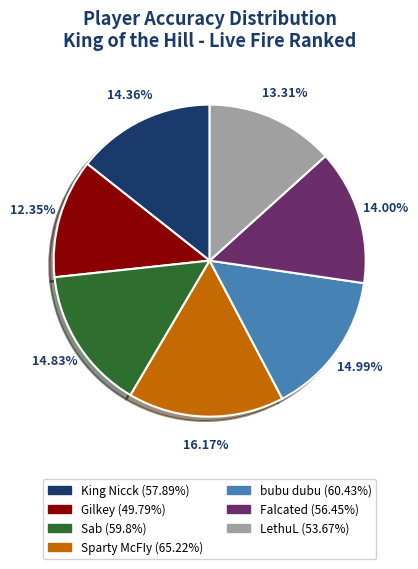

Is there any slice that represents more than half of the pie?

No